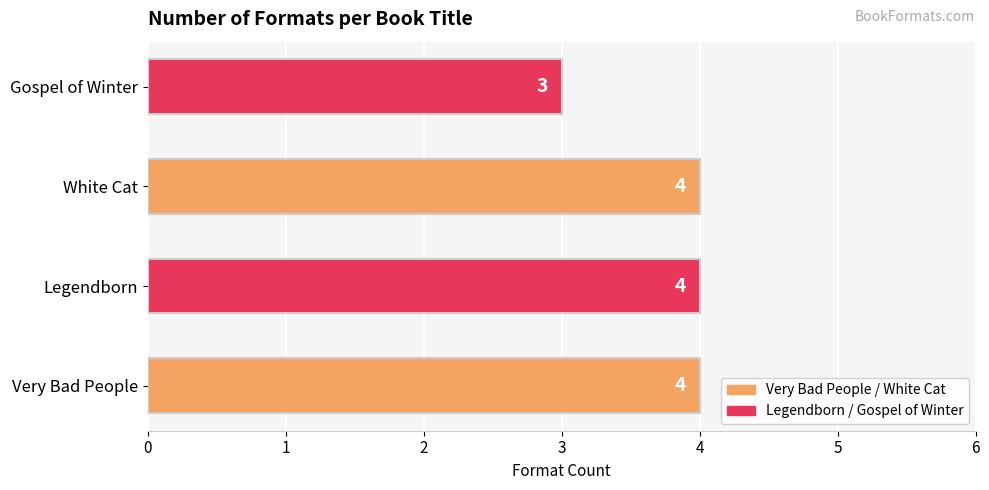

Approximately how many times larger is the value at White Cat compared to Gospel of Winter?

1.3